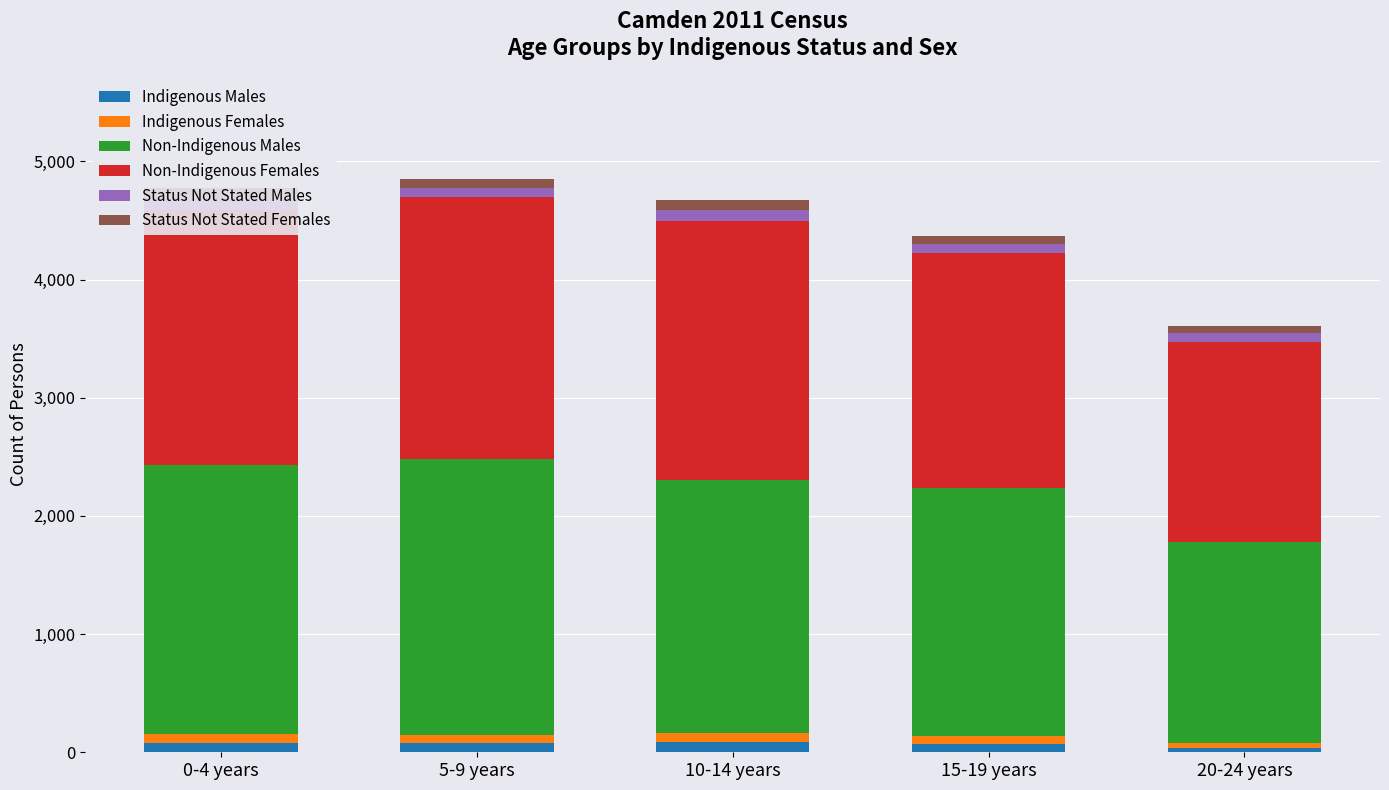

Reading left to right, extract all data points from this chart.

Indigenous Males: 0-4 years=80	5-9 years=78	10-14 years=89	15-19 years=69	20-24 years=38
Indigenous Females: 0-4 years=75	5-9 years=65	10-14 years=71	15-19 years=65	20-24 years=41
Non-Indigenous Males: 0-4 years=2274	5-9 years=2337	10-14 years=2145	15-19 years=2106	20-24 years=1704
Non-Indigenous Females: 0-4 years=2159	5-9 years=2219	10-14 years=2186	15-19 years=1983	20-24 years=1689
Status Not Stated Males: 0-4 years=95	5-9 years=78	10-14 years=95	15-19 years=80	20-24 years=72
Status Not Stated Females: 0-4 years=90	5-9 years=76	10-14 years=85	15-19 years=67	20-24 years=61